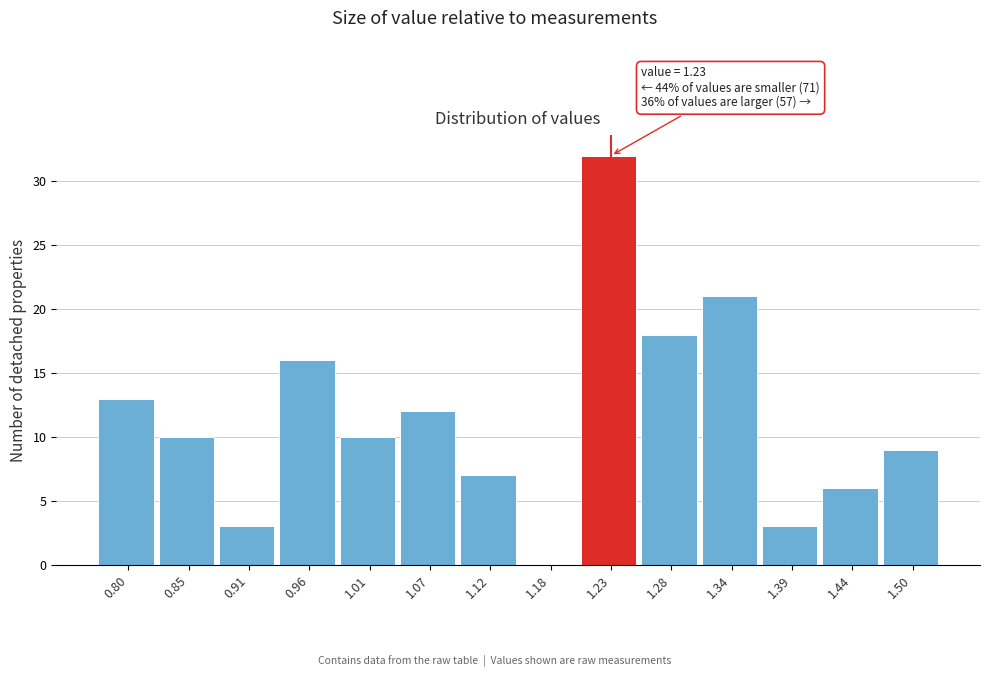

Reading right to left, transcribe all the data shown in this chart.

1.50=9	1.44=6	1.39=3	1.34=21	1.28=18	1.23=32	1.18=0	1.12=7	1.07=12	1.01=10	0.96=16	0.91=3	0.85=10	0.80=13